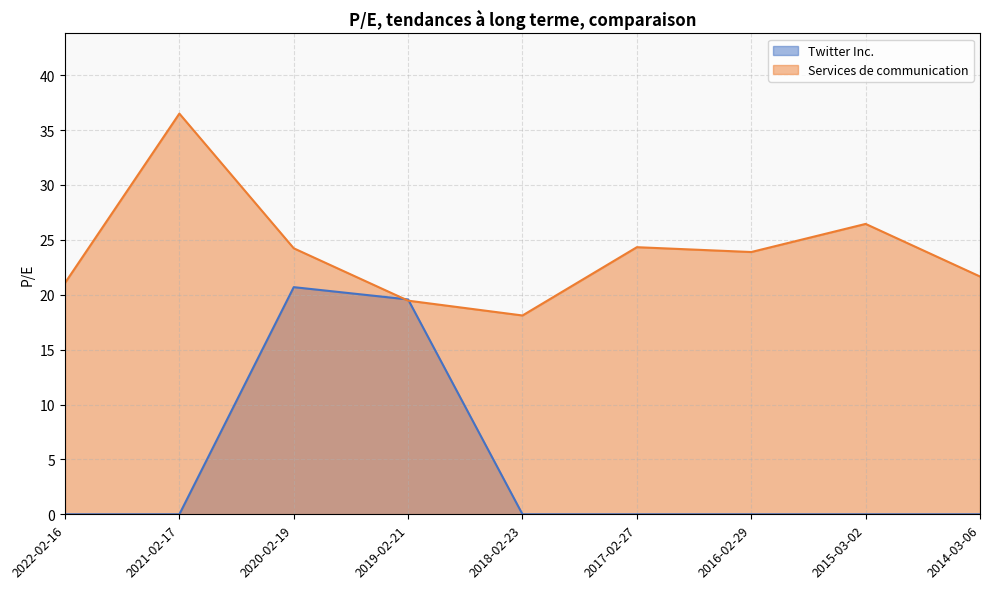

Between 2020-02-19 and 2018-02-23, which is larger?

2020-02-19